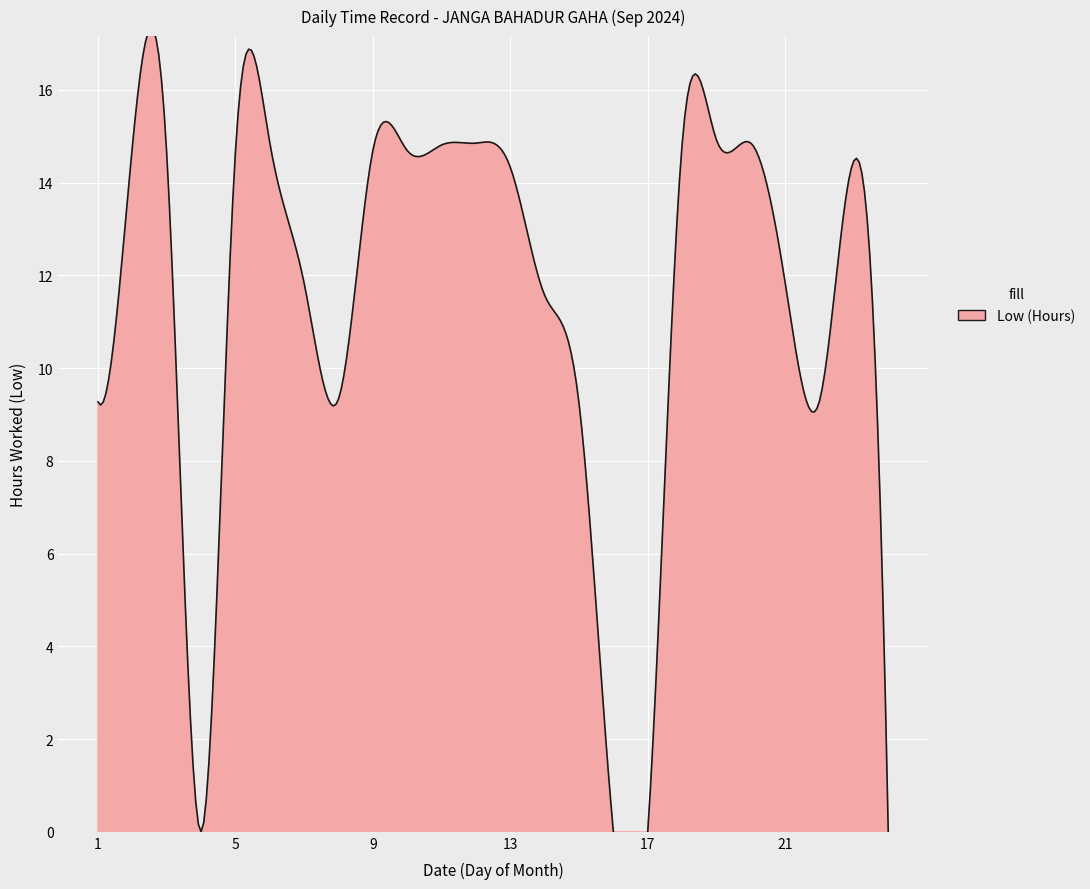

Where does the data first go above 14?

2